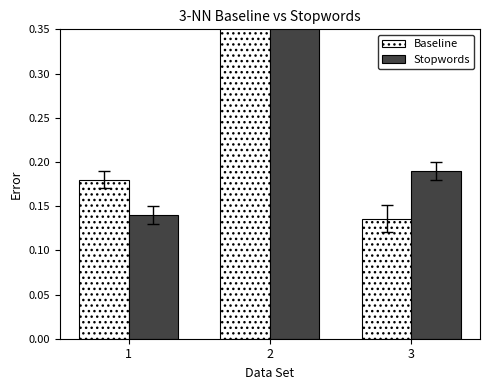

Where is Baseline nearest to the value 0?

3